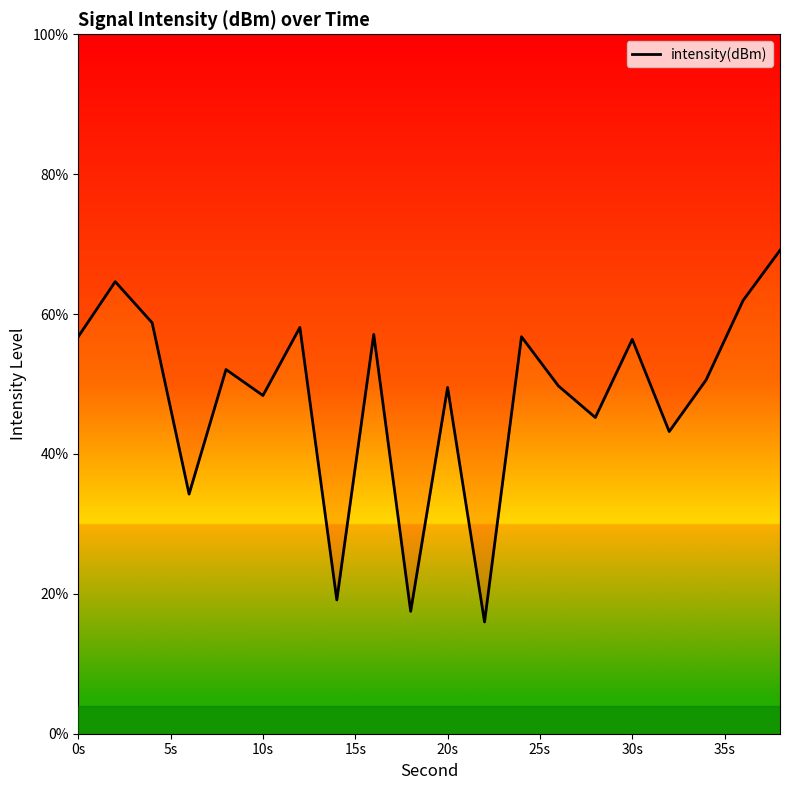

How many lines are shown in the chart?

1